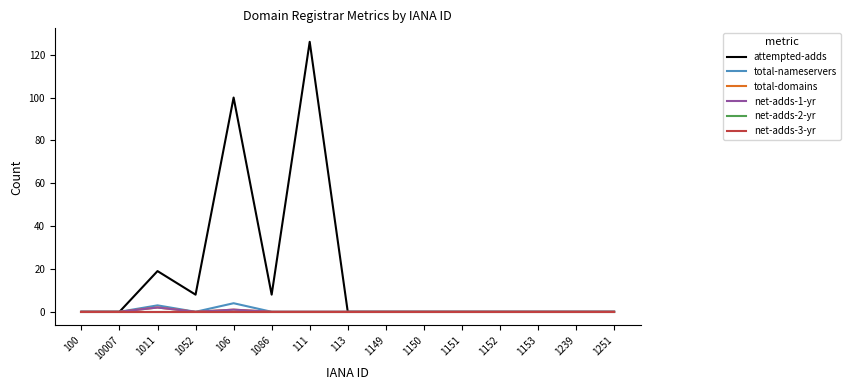

Does the chart display data point markers on the line(s)?

No